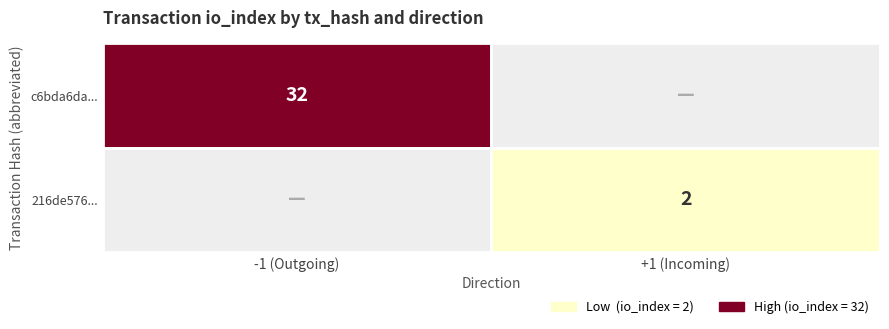

At direction, list the series in order from largest to smallest.

216de576..., c6bda6da...